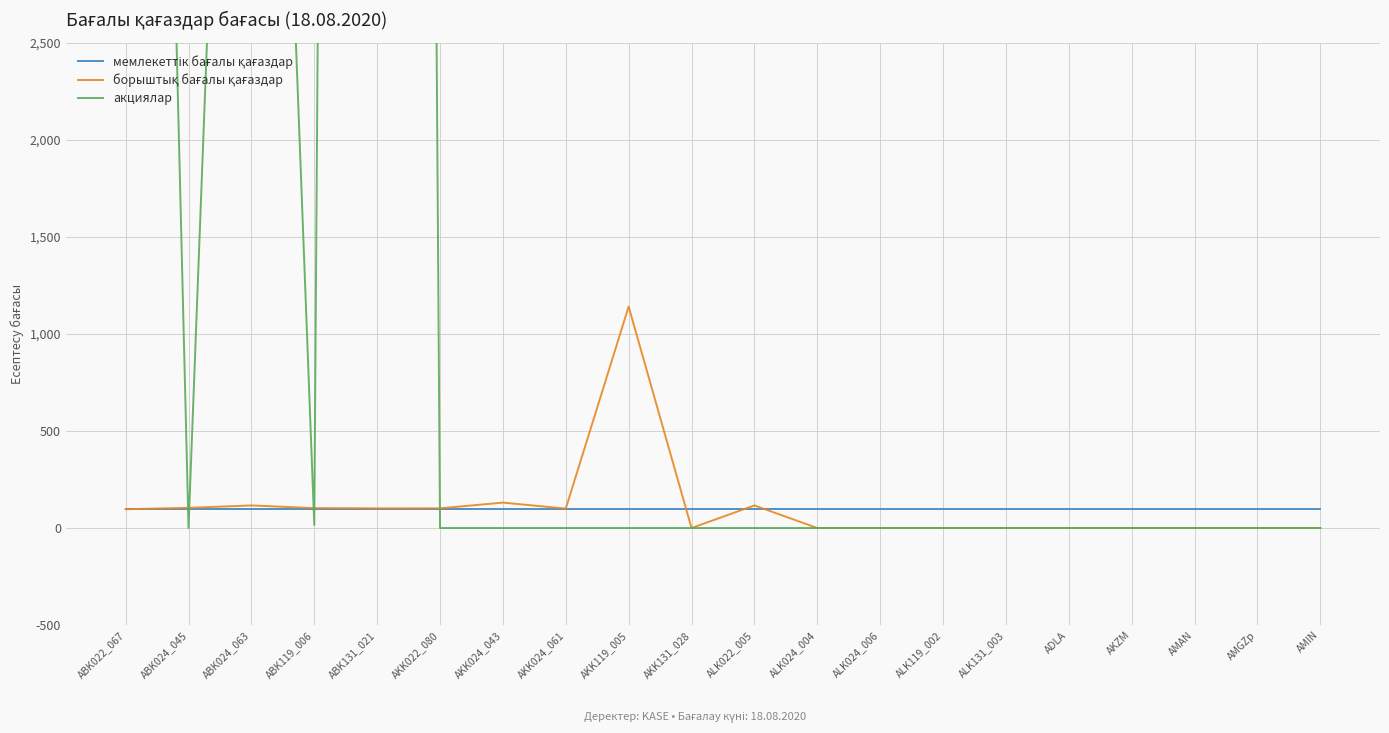

What is the spread (max minus min) of values at AKZM?

100.0